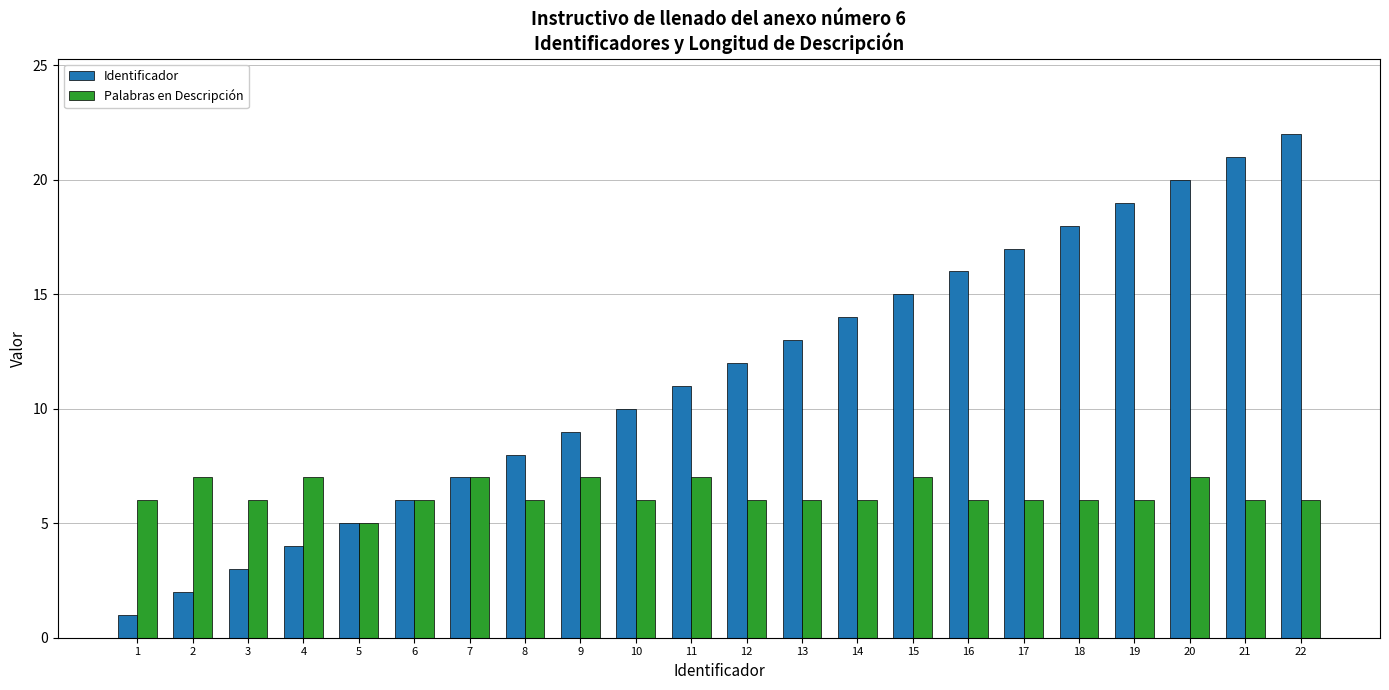

List the series in order of their overall mean, highest first.

Identificador, Palabras en Descripción